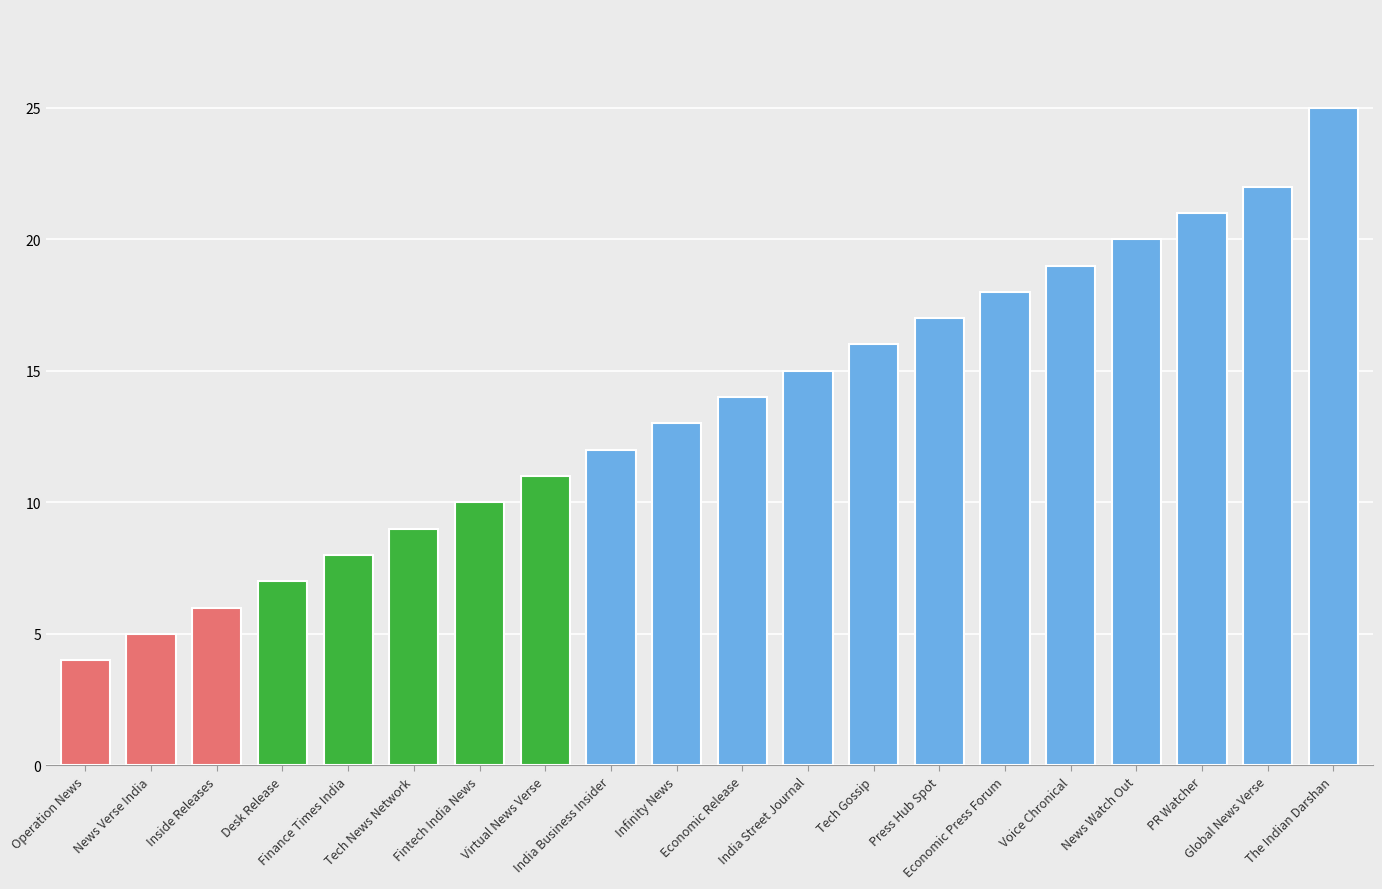

Does the chart contain stacked bars?

No